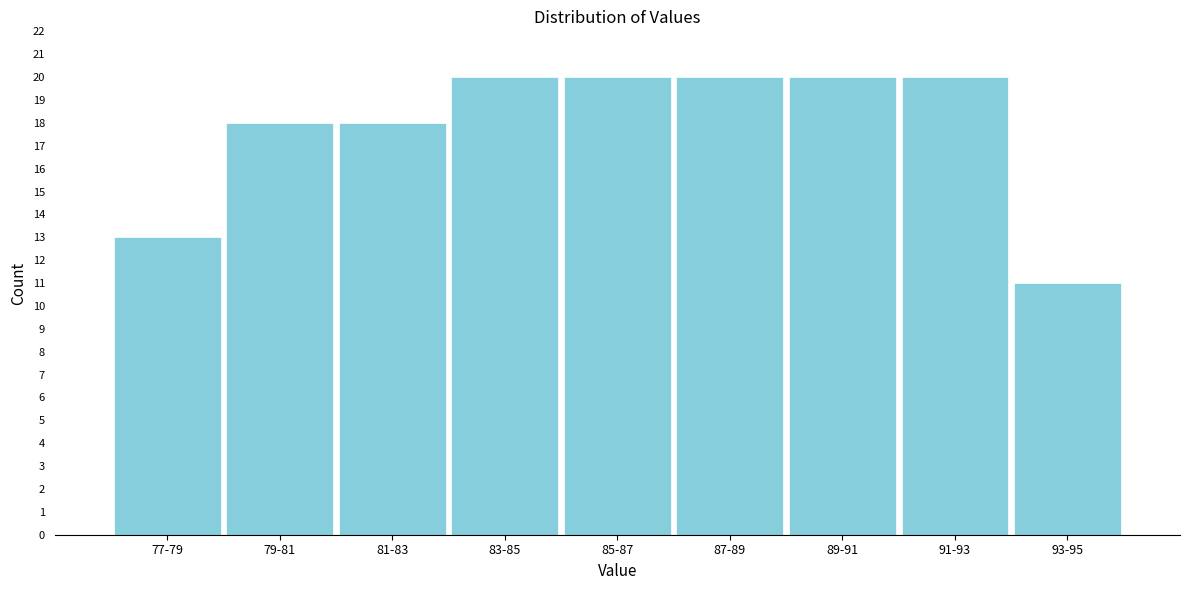

Reading left to right, extract all data points from this chart.

13	18	18	20	20	20	20	20	11